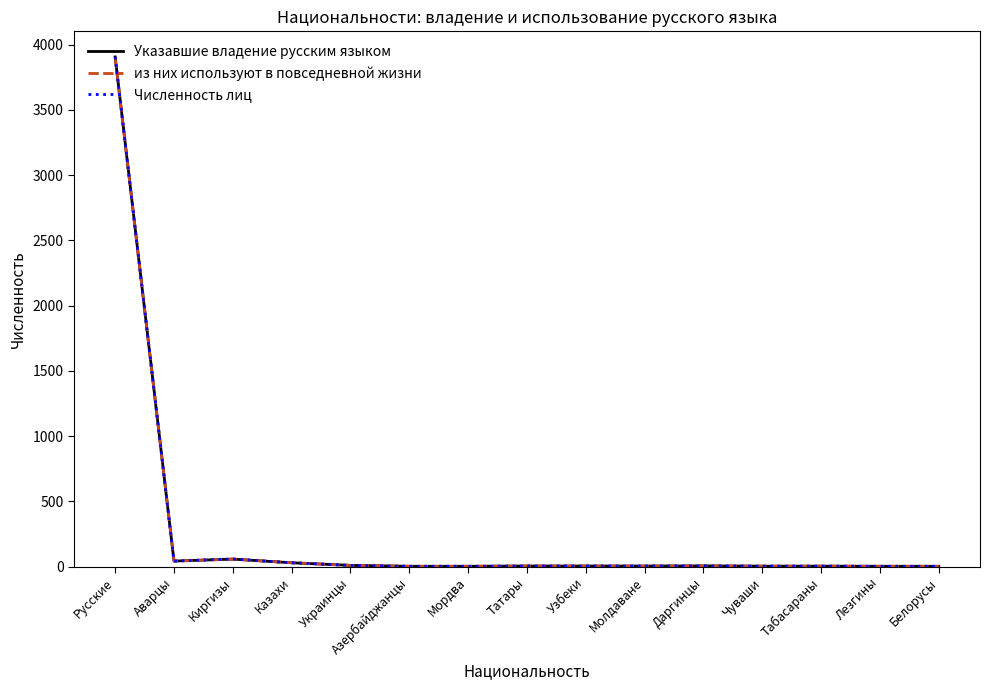

What is the highest value of the Численность лиц series?

3907